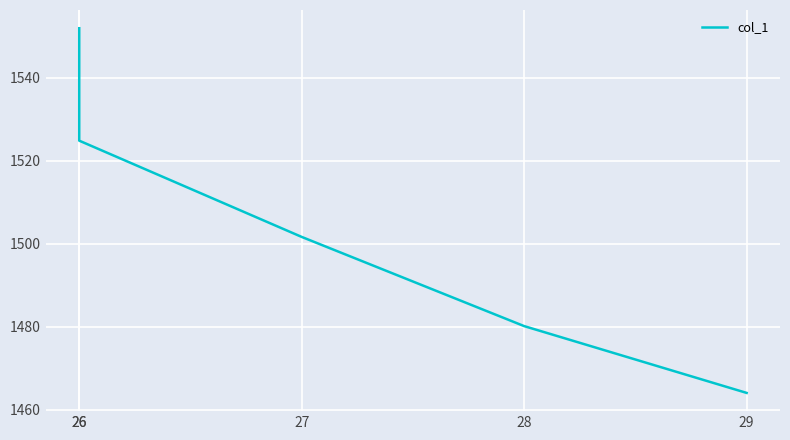

How many distinct data groups are displayed?

1